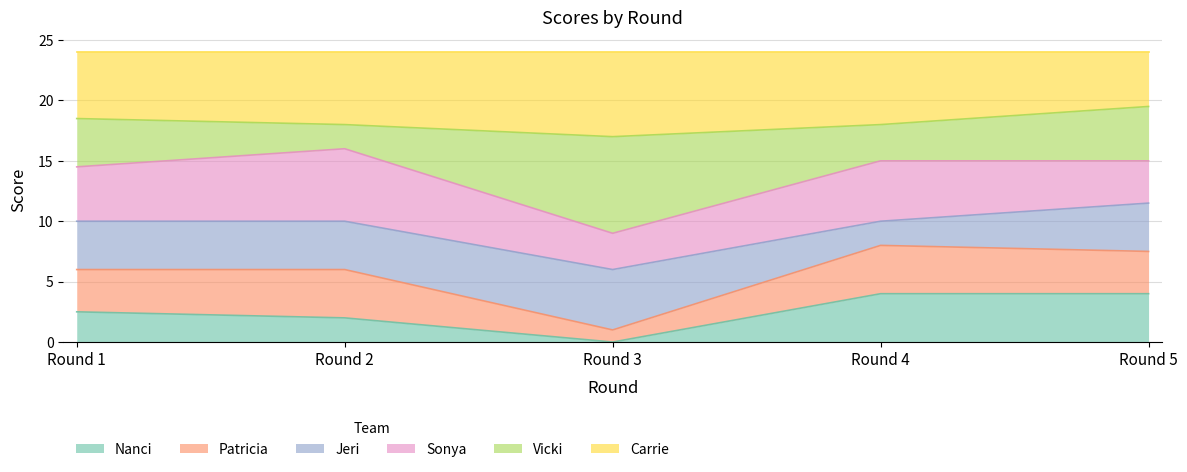

Is the value of Carrie at Round 2 greater than the value of Patricia at Round 2?

Yes